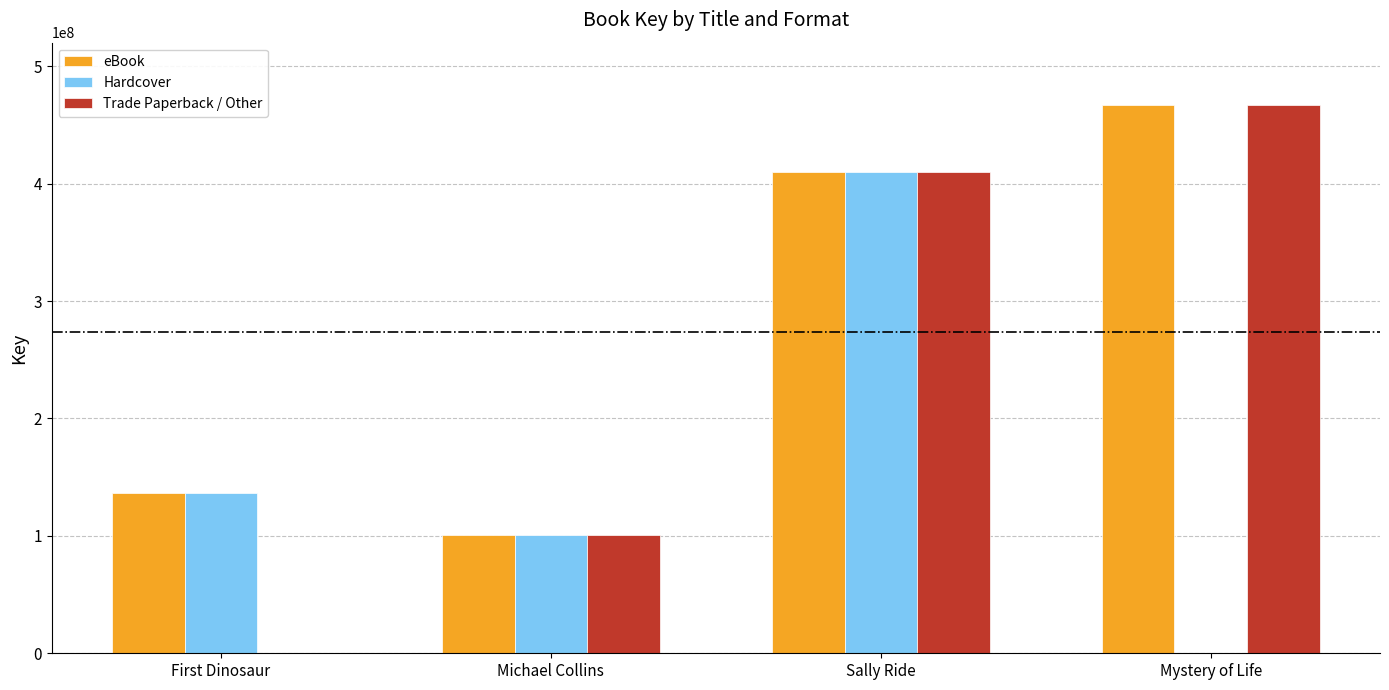

The value of Trade Paperback / Other at Mystery of Life is 101342782. True or false?

False